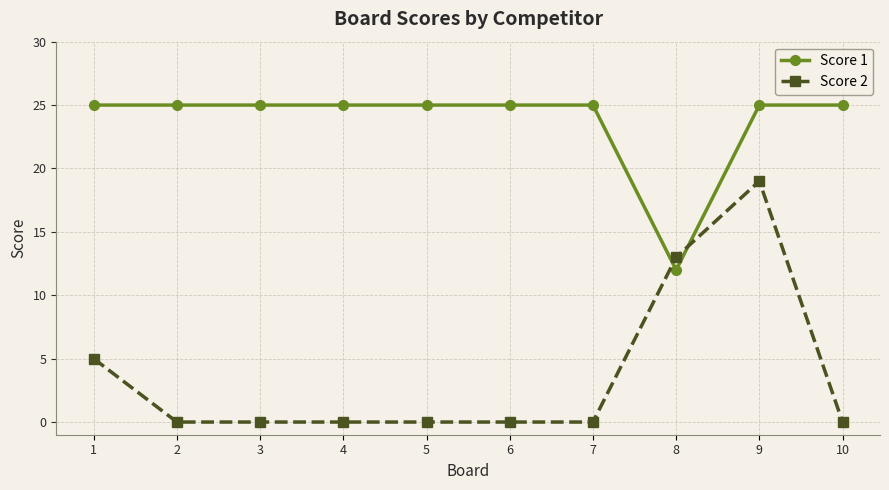

What is the spread (max minus min) of values at 1?

20